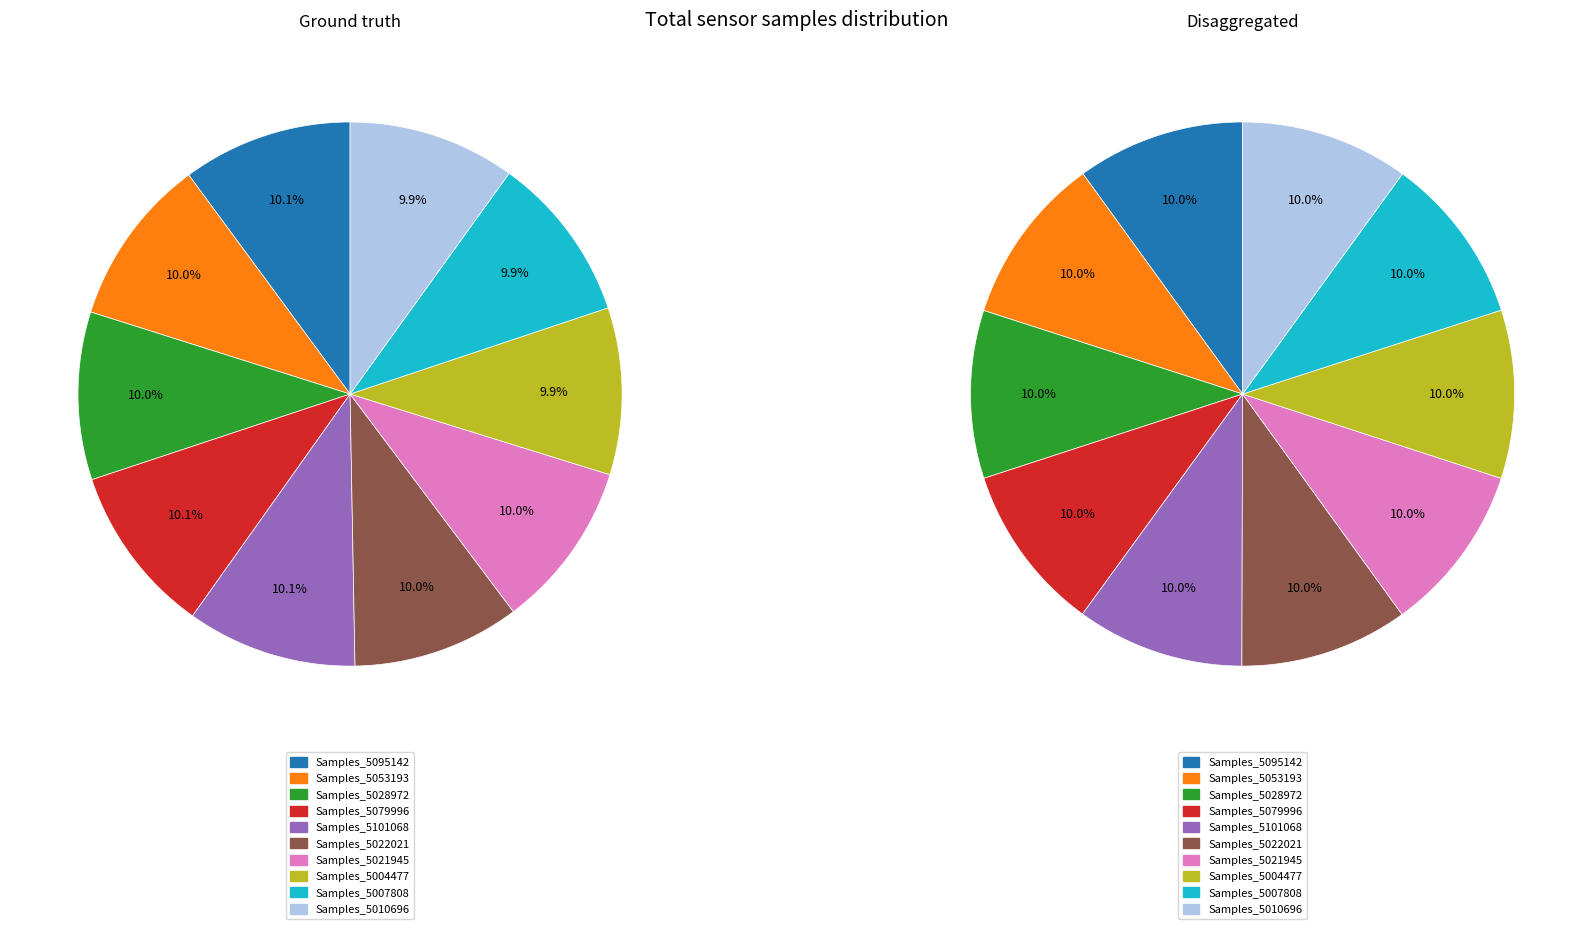

Is 28 the majority of the pie?

No